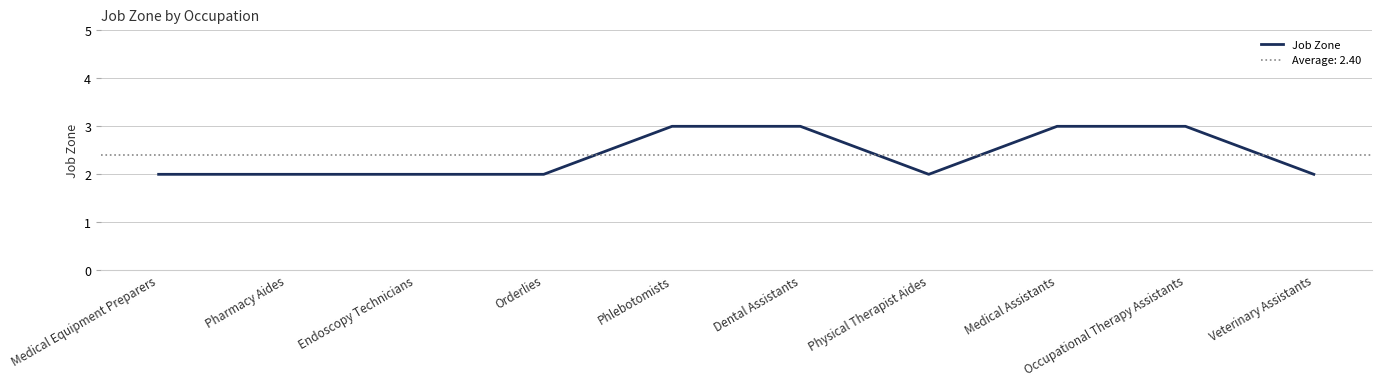

Is it true that the value at Pharmacy Aides is 3?

False